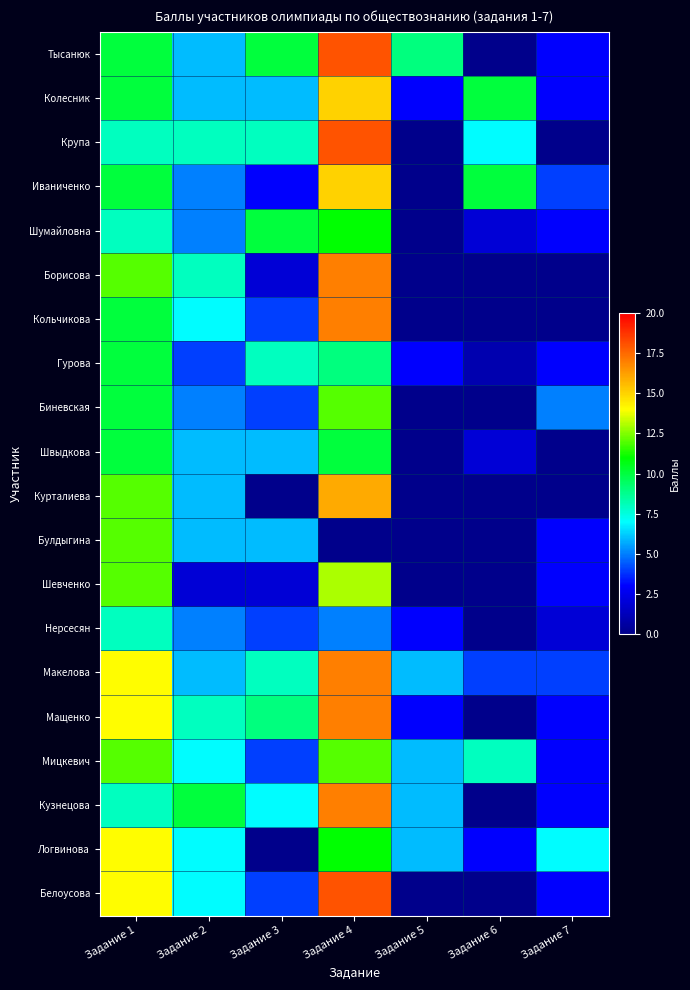

At how many categories does at least one series exceed 5?

7